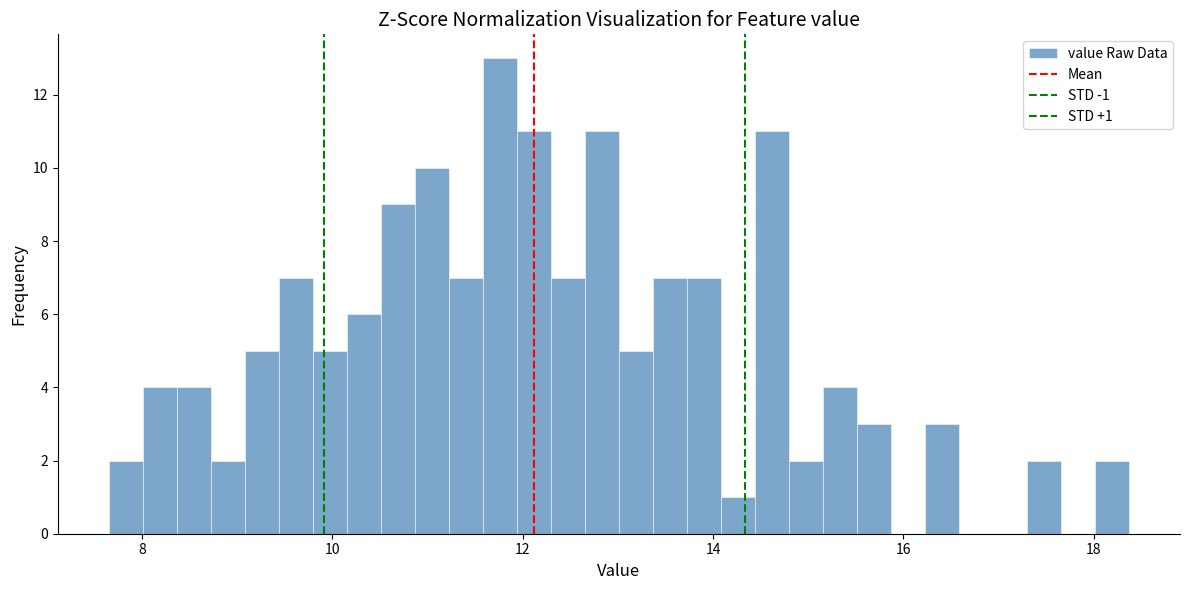

Read against the x-axis, roughly where is the centre of the tallest bar?

11.8